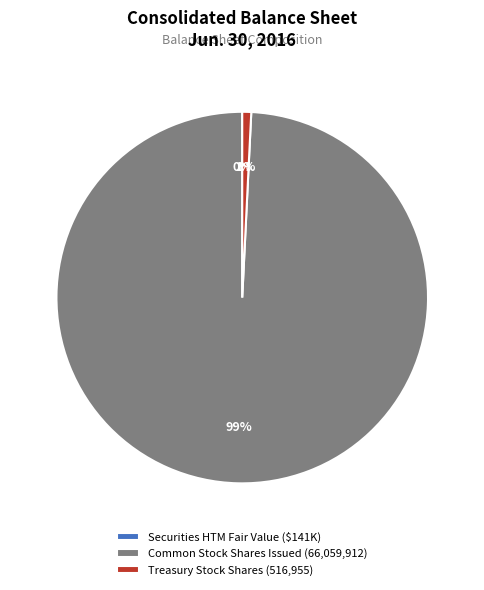

What percentage is the Common Stock Shares Issued (66,059,912) slice, to the nearest percent?

99%